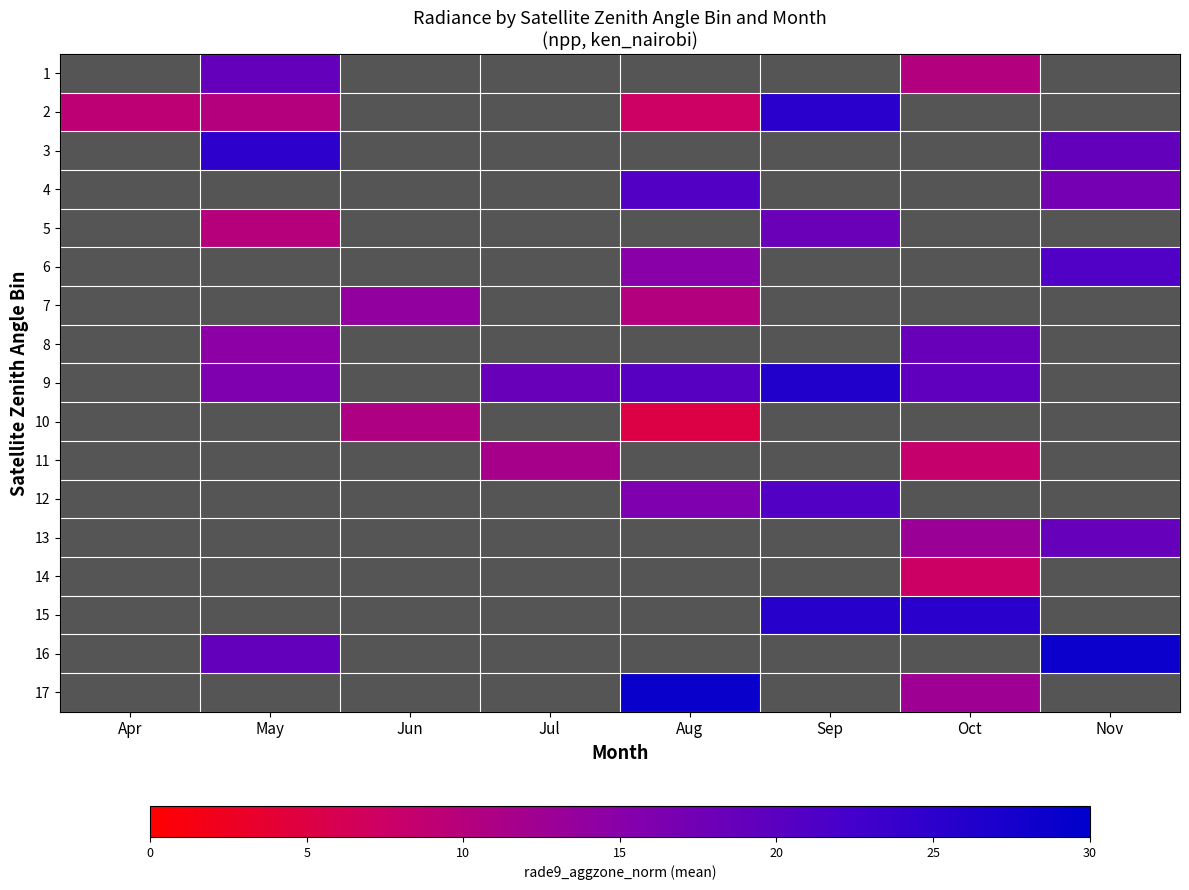

Between Jun and Oct, which is larger?

Oct